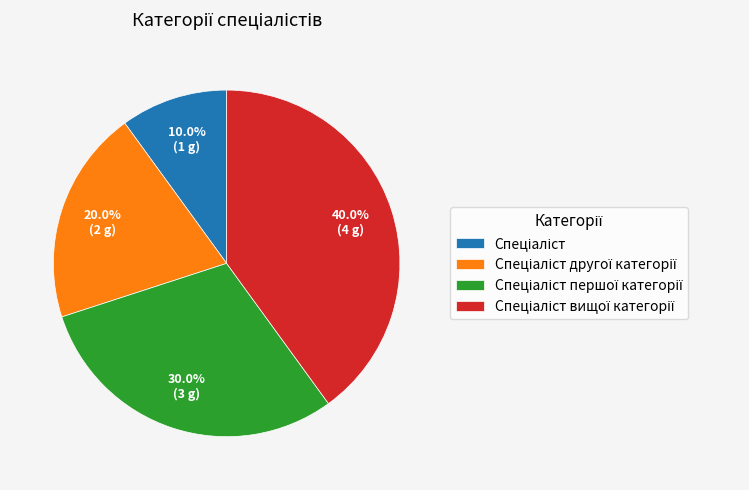

Is there a majority slice in this chart?

No